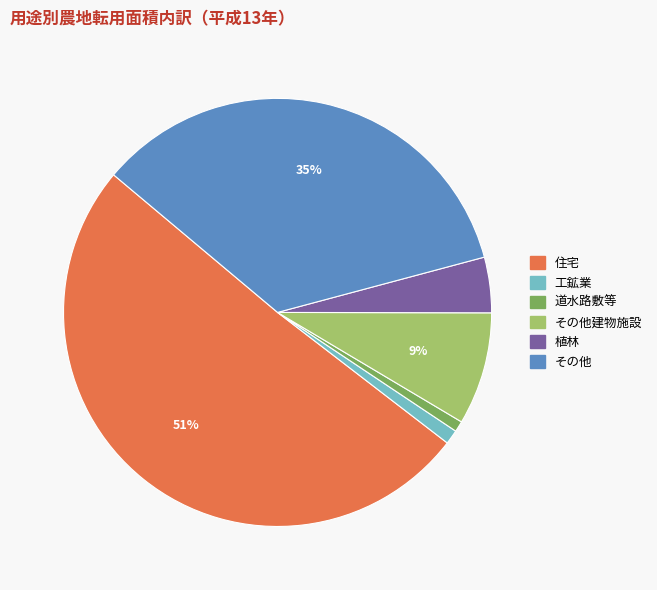

Is there a majority slice in this chart?

Yes